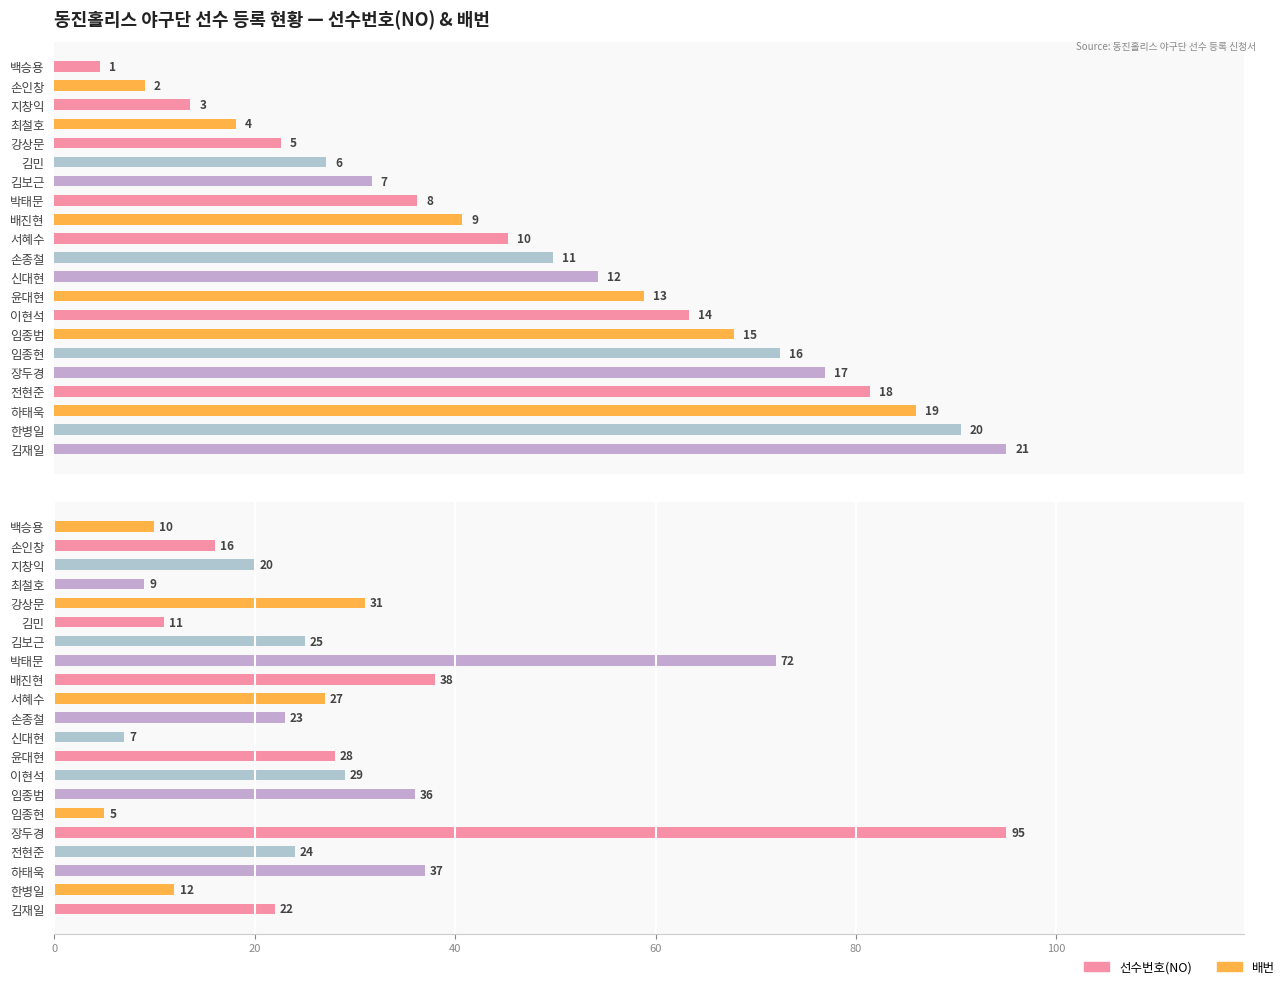

What is the maximum value shown in the chart?

95